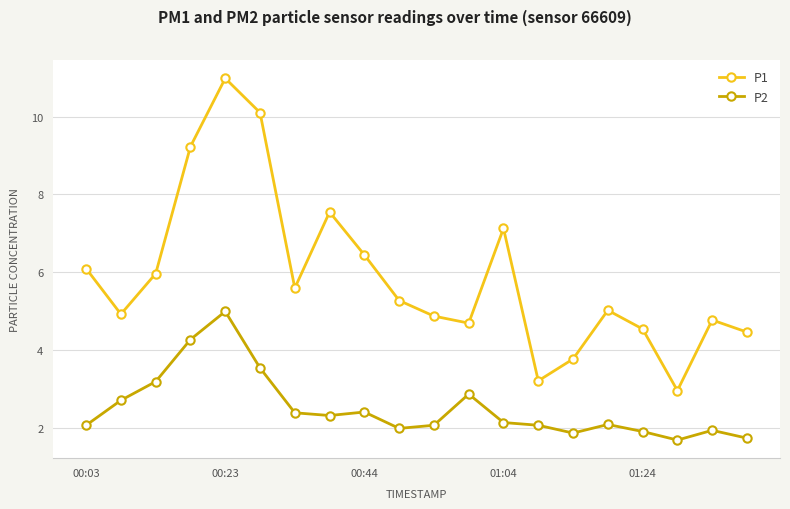

True or false: P2 and P1 intersect in this chart.

False